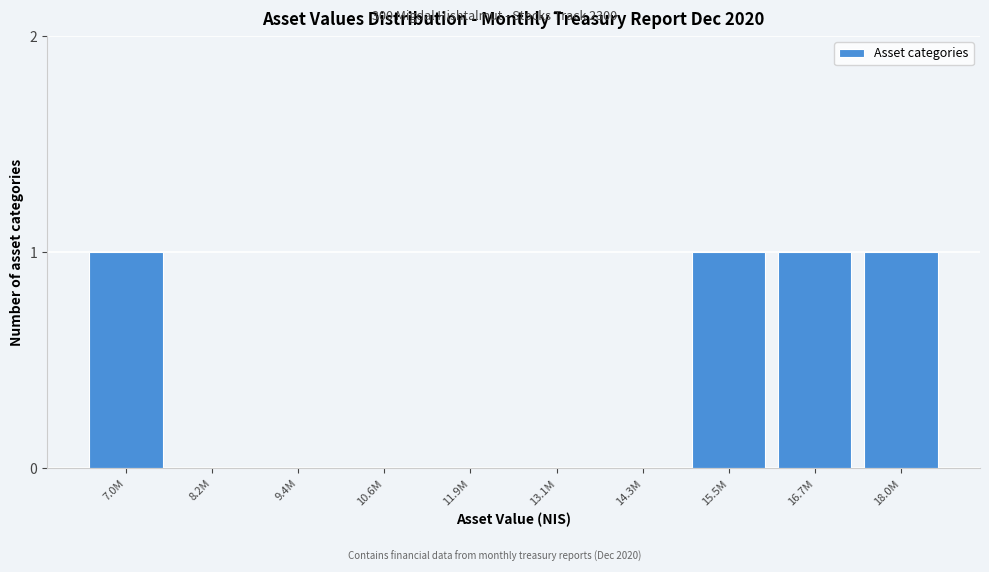

Reading left to right, transcribe all the data shown in this chart.

7.0M=1	8.2M=0	9.4M=0	10.6M=0	11.9M=0	13.1M=0	14.3M=0	15.5M=1	16.7M=1	18.0M=1